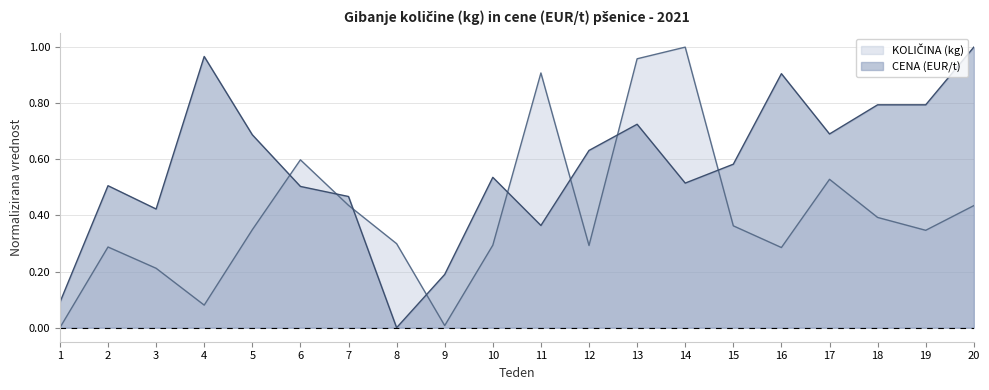

The value of CENA (EUR/t) at 17 is 0.7. True or false?

True